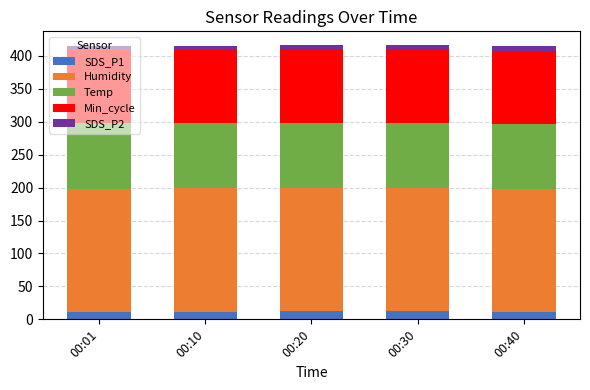

How many data points in SDS_P1 are above 11?

4